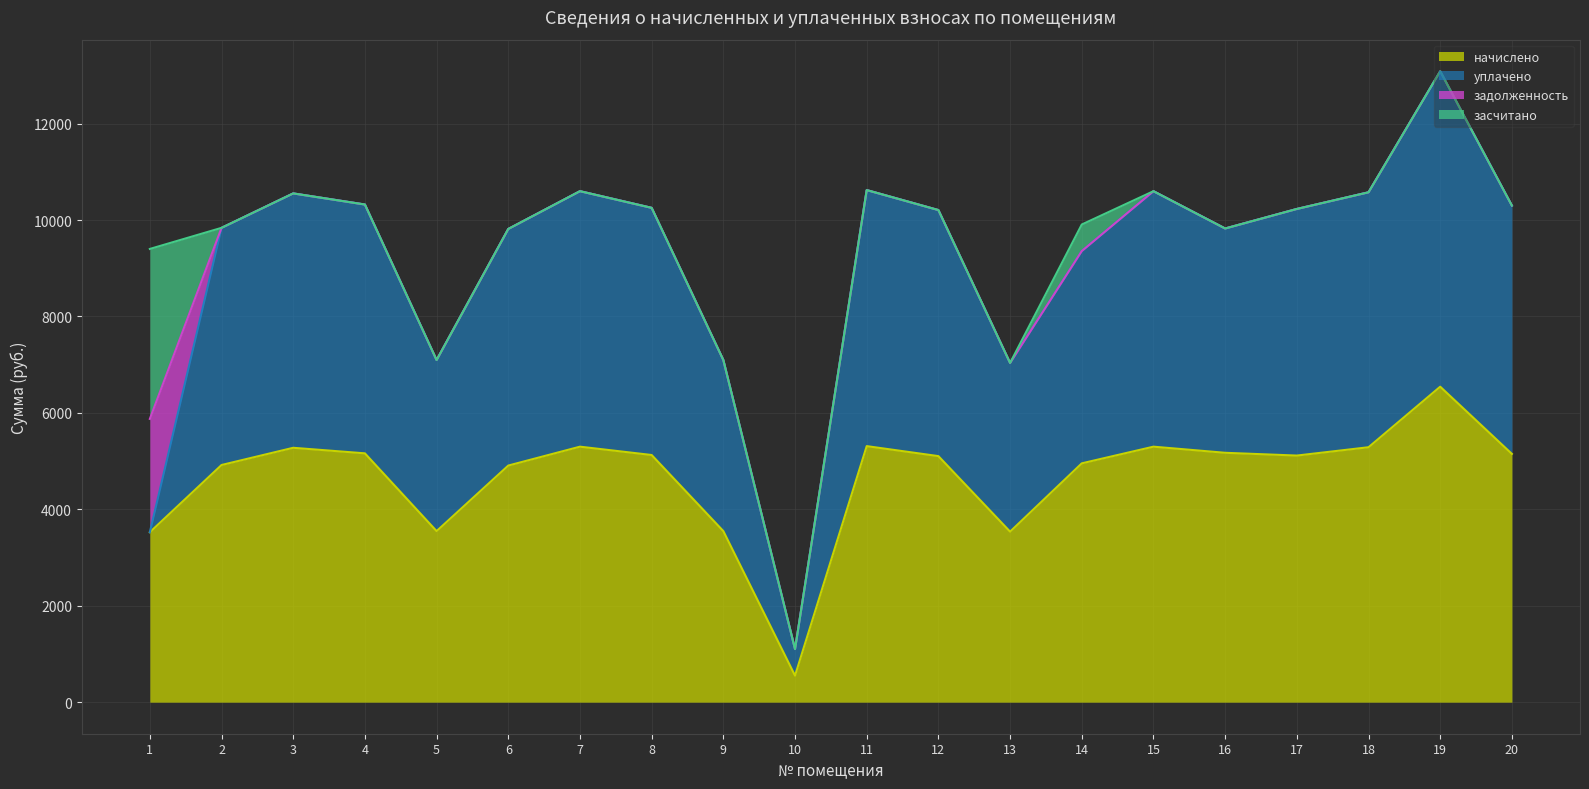

What is the highest value of the уплачено series?

6543.4